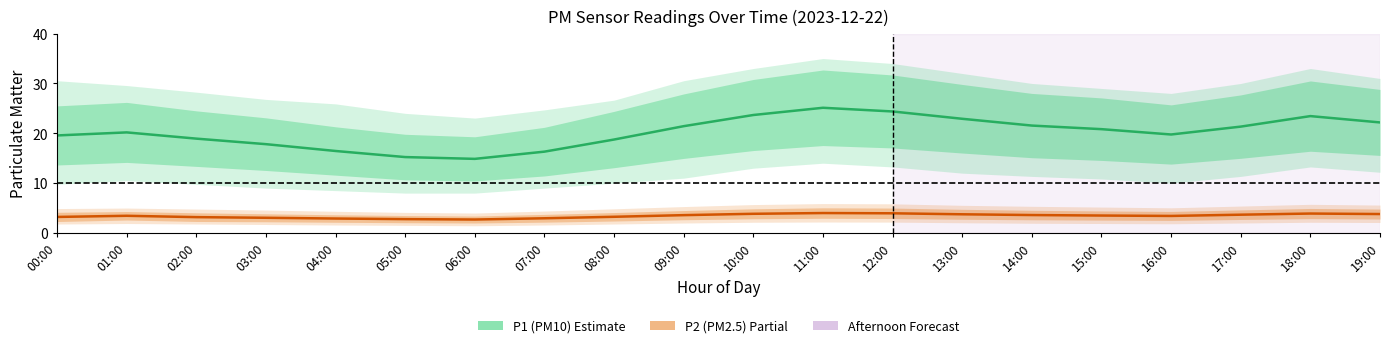

What is the difference between the maximum and minimum values in the P1 (PM10) mean series?

10.3